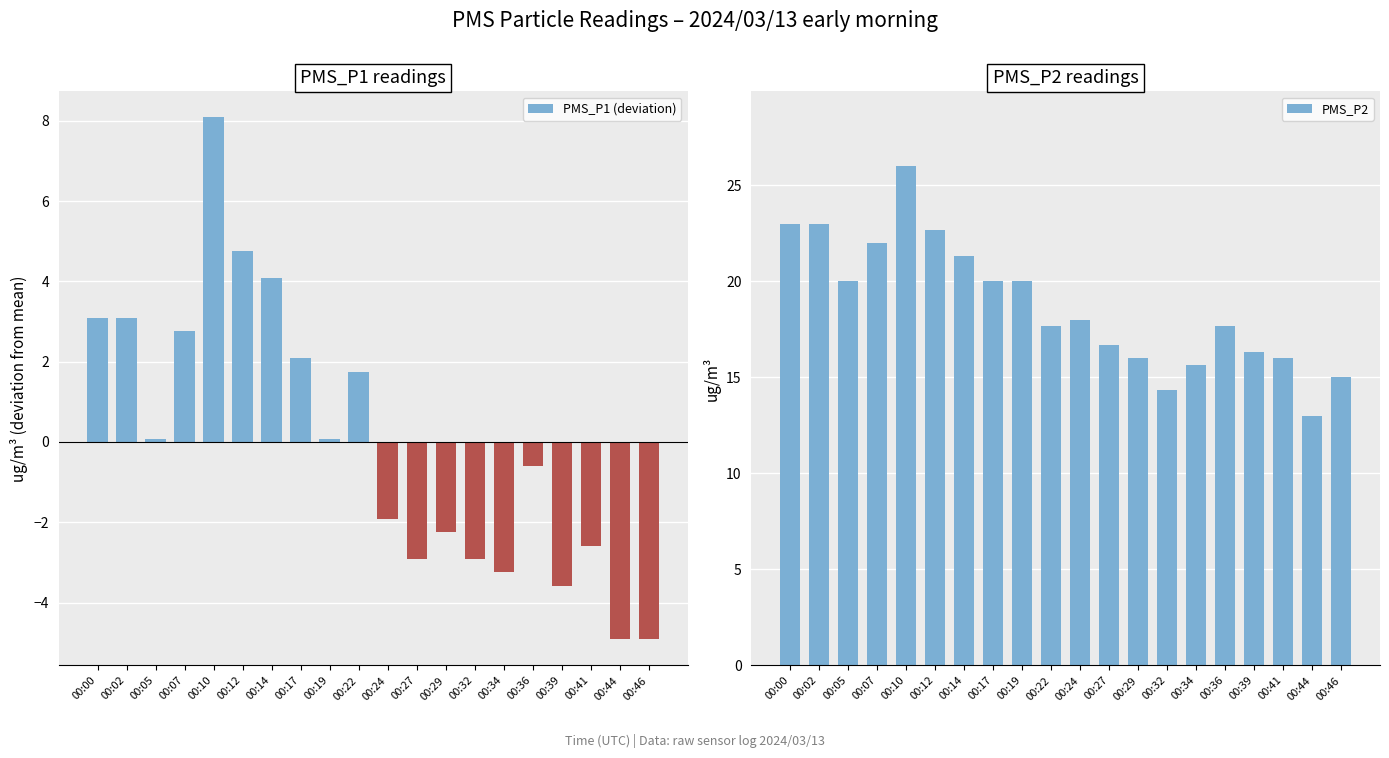

Reading right to left, what are all the values shown in this chart?

PMS_P1 (deviation): 00:46=-4.9	00:44=-4.9	00:41=-2.6	00:39=-3.6	00:36=-0.6	00:34=-3.2	00:32=-2.9	00:29=-2.2	00:27=-2.9	00:24=-1.9	00:22=1.8	00:19=0.1	00:17=2.1	00:14=4.1	00:12=4.8	00:10=8.1	00:07=2.8	00:05=0.1	00:02=3.1	00:00=3.1
PMS_P2: 00:46=15.0	00:44=13.0	00:41=16.0	00:39=16.3	00:36=17.7	00:34=15.7	00:32=14.3	00:29=16.0	00:27=16.7	00:24=18.0	00:22=17.7	00:19=20.0	00:17=20.0	00:14=21.3	00:12=22.7	00:10=26.0	00:07=22.0	00:05=20.0	00:02=23.0	00:00=23.0